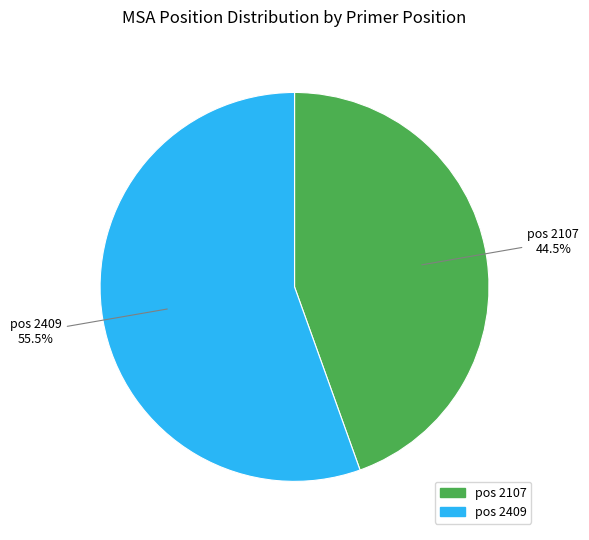

Count the number of slices in the pie.

2